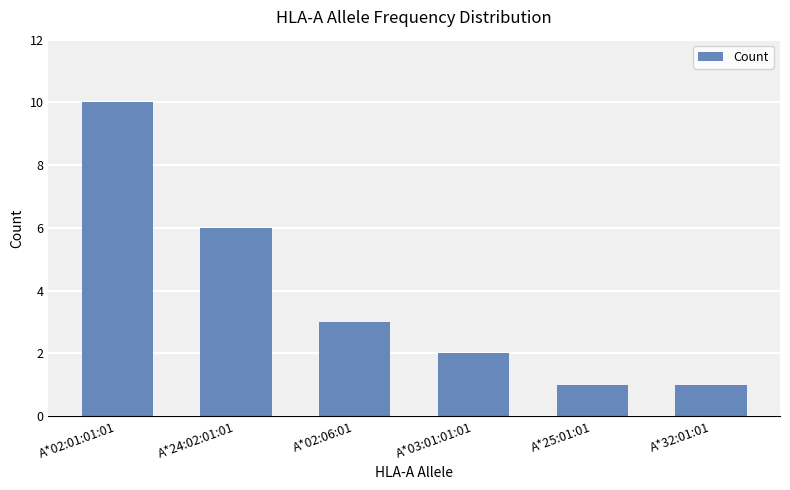

What position from the right is A*03:01:01:01?

3